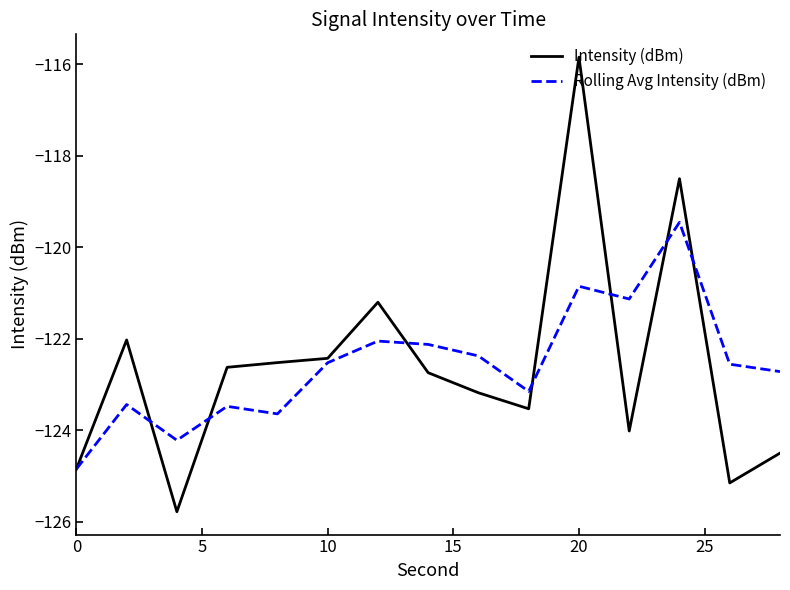

Does the chart have visible grid lines?

No